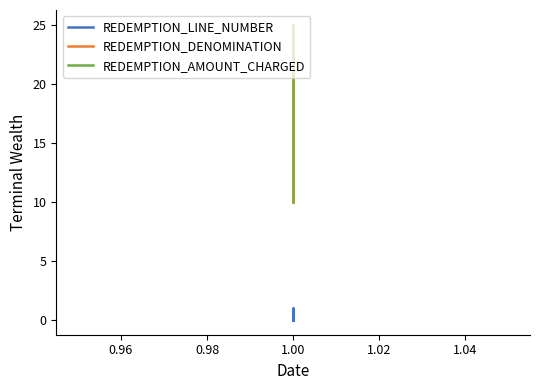

Does the chart have visible grid lines?

No